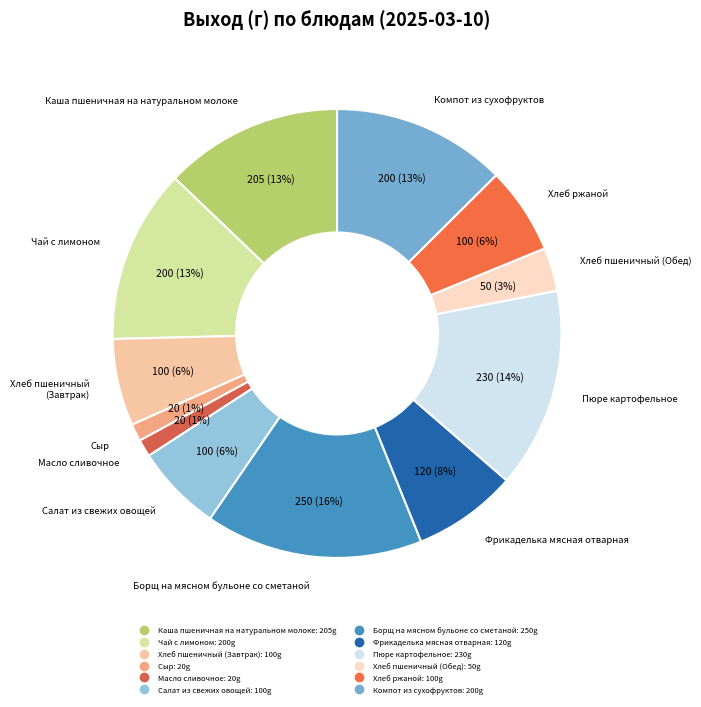

To the nearest percent, what is the combined percentage of Хлеб пшеничный (Обед) and Каша пшеничная на натуральном молоке?

16%